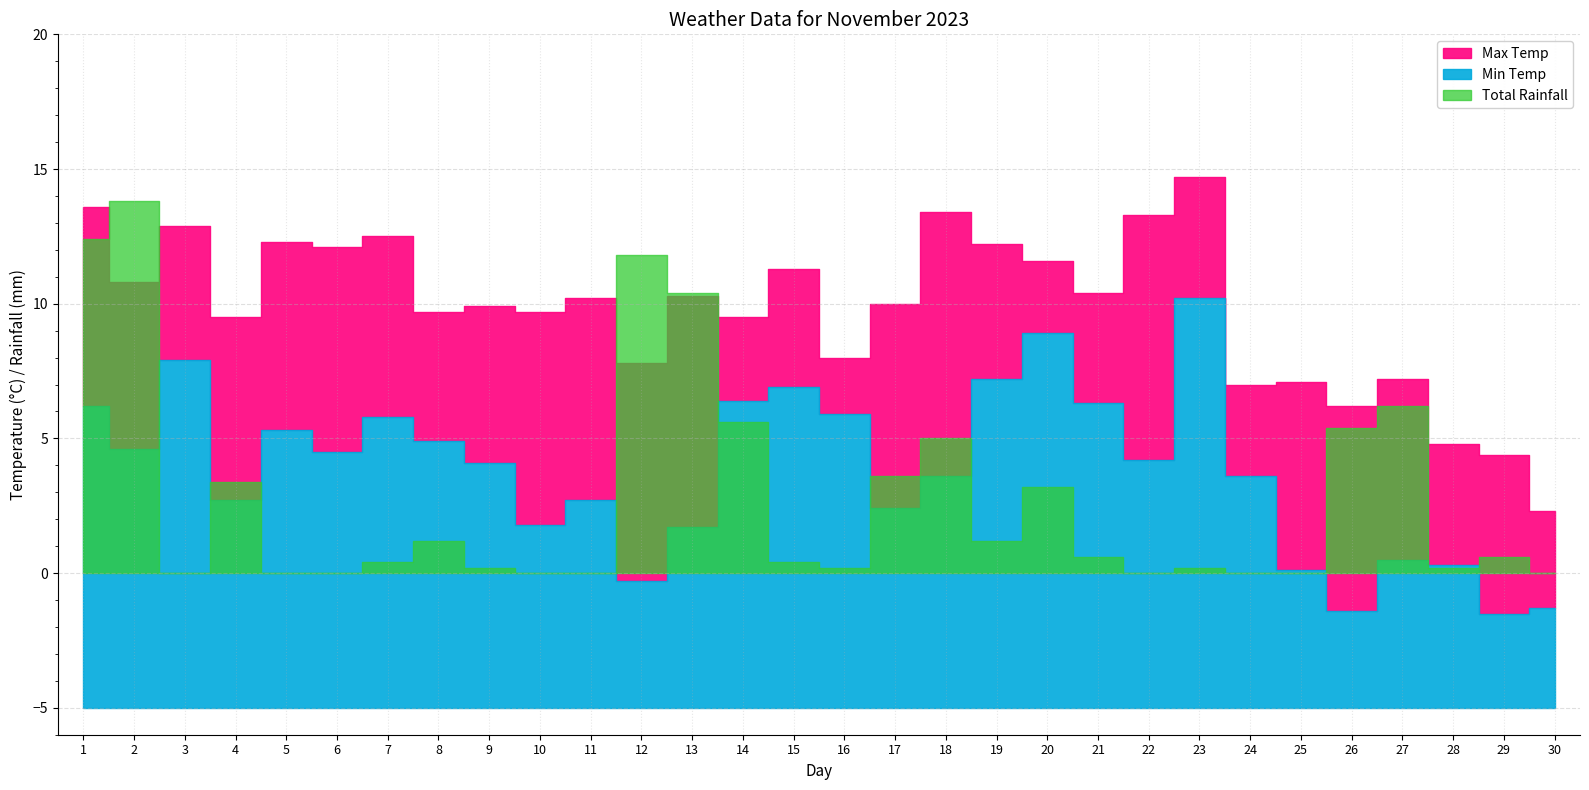

At which label does Max Temp first exceed 10?

1